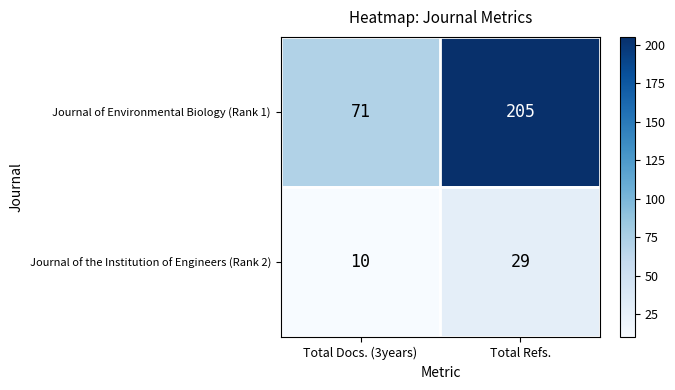

Between Total Docs. (3years) and Total Refs., which series saw the biggest shift?

Journal of Environmental Biology (Rank 1)